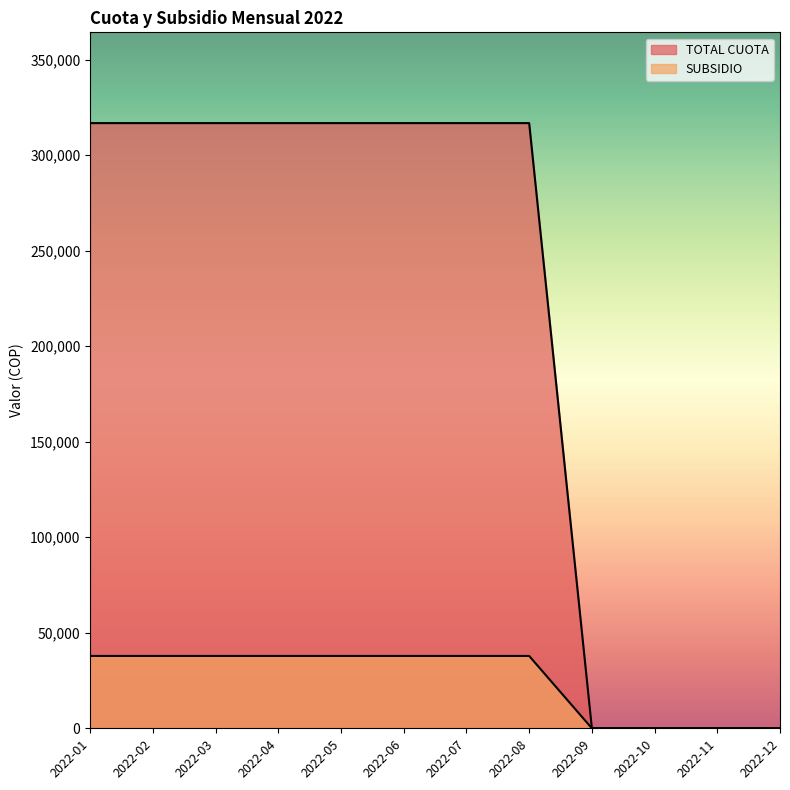

True or false: SUBSIDIO and TOTAL CUOTA intersect in this chart.

False